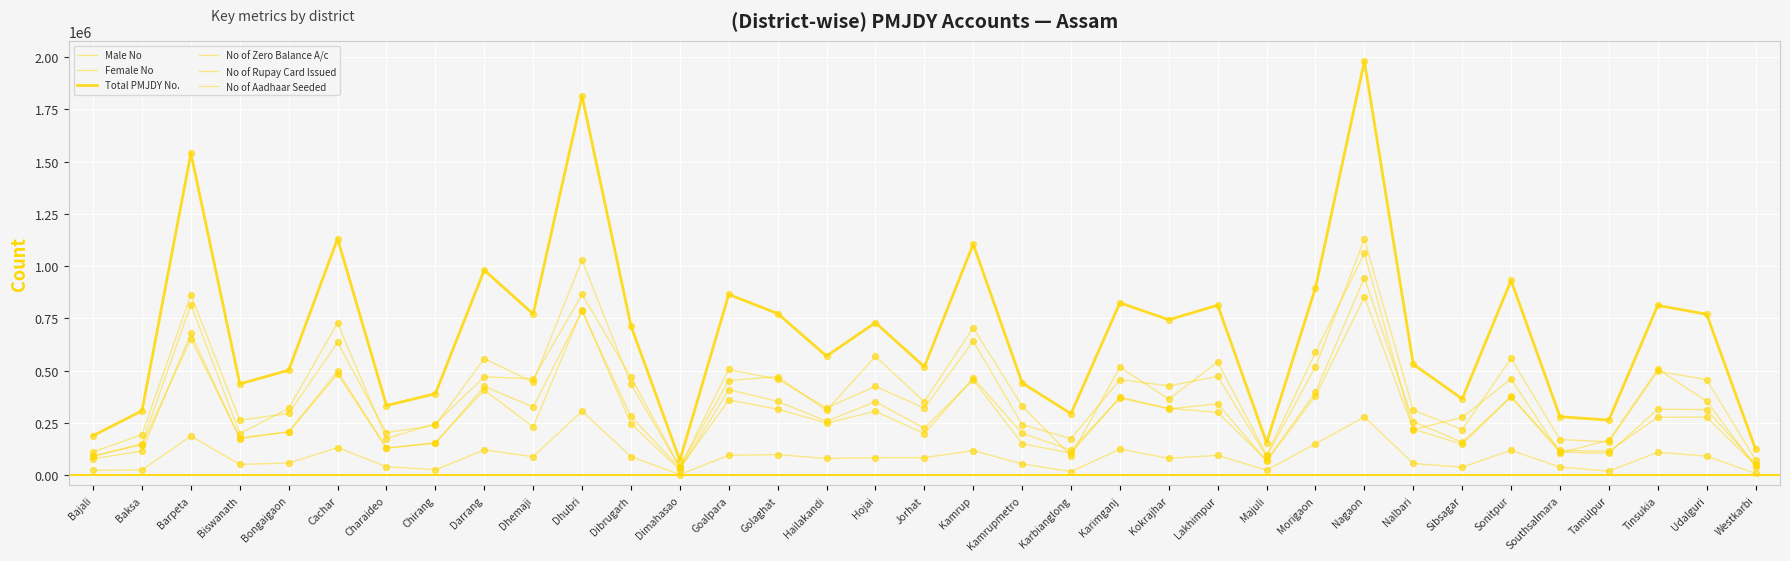

At how many categories does at least one series exceed 575925?

18